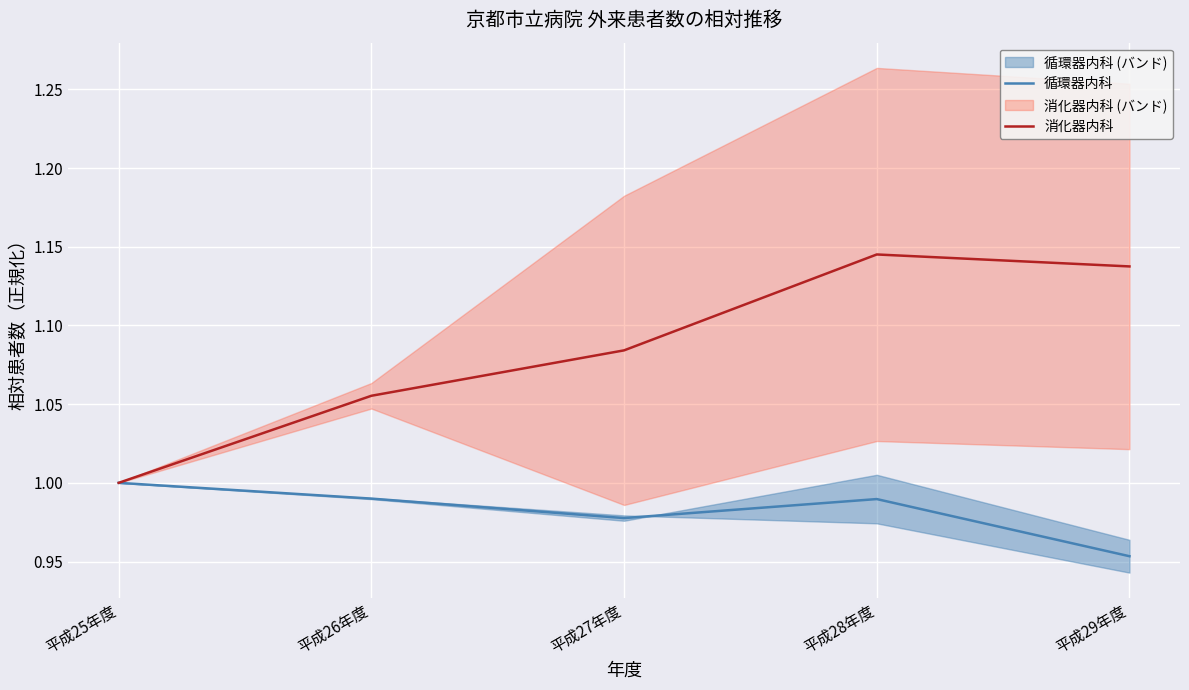

Which series has the widest spread of values?

消化器内科